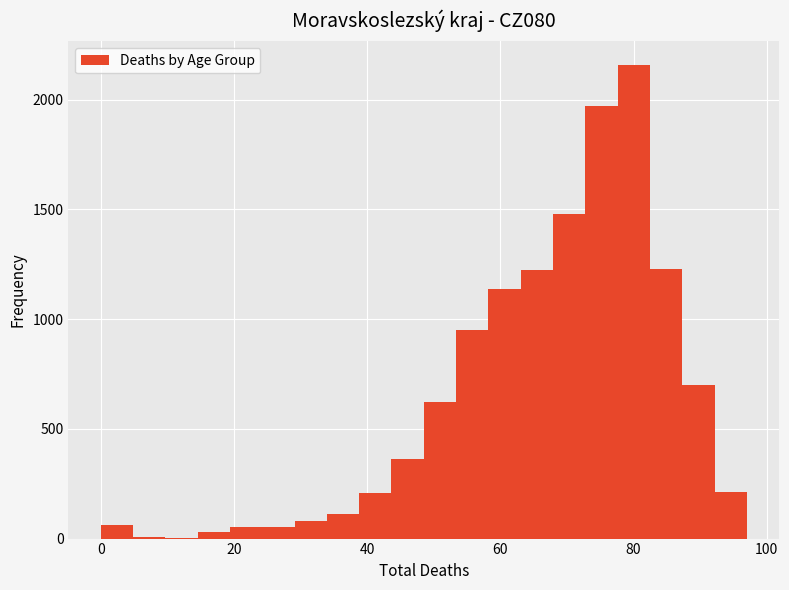

Around what value on the x-axis is the tallest bar? Give the approximate position of its centre, as read against the axis.

80